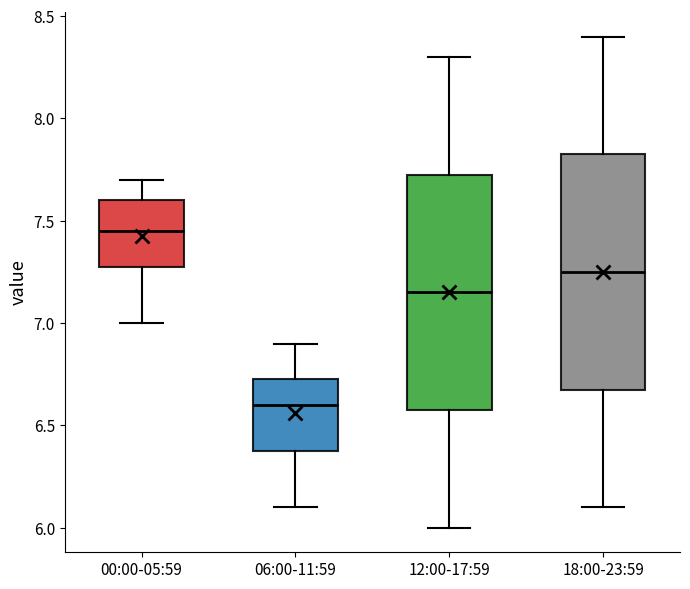

Where does the lower whisker of the box for 12:00-17:59 end on the y-axis? The values are not printed on the chart, so give them approximately, as read against the axis.

6.00